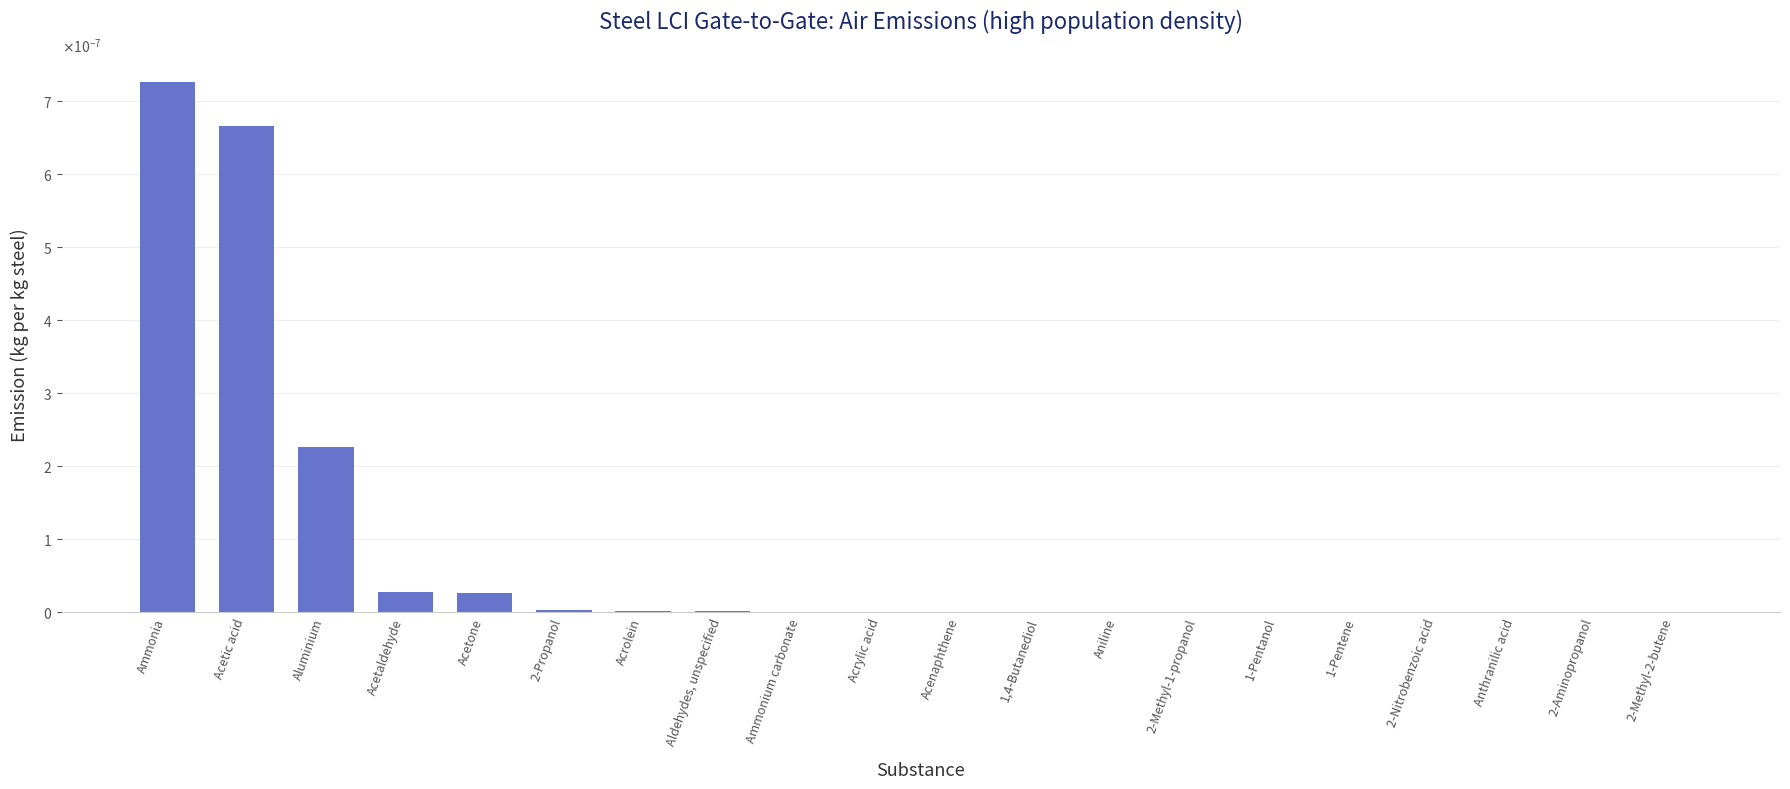

What is the label of the 5th bar from the left?

Acetone